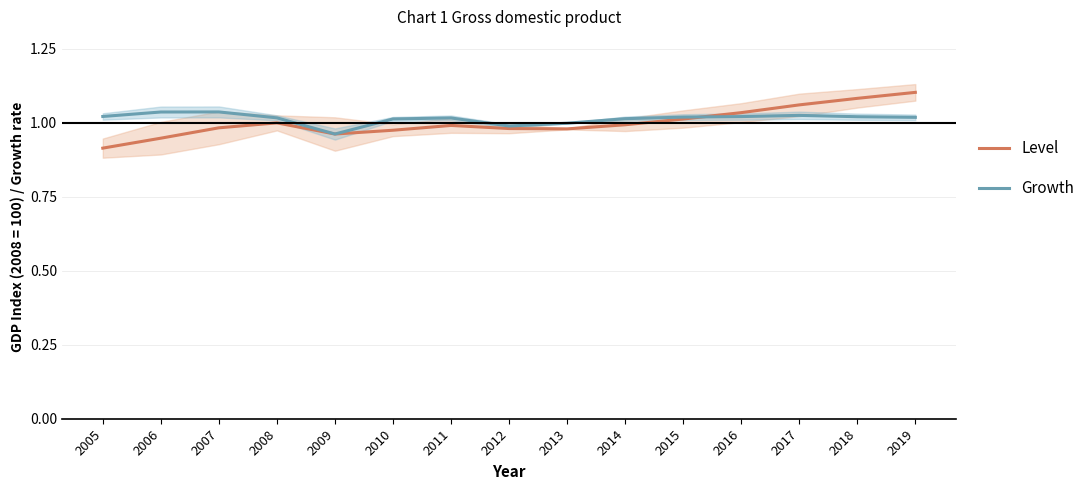

What is the approximate value of Level at 2017?

1.1